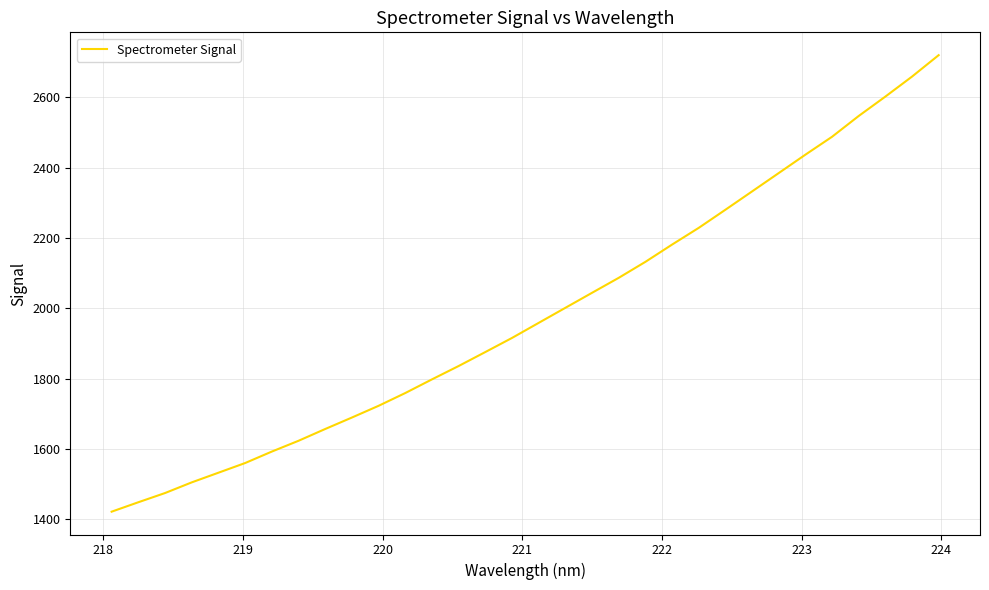

What is the difference between the maximum and minimum values?

1297.4